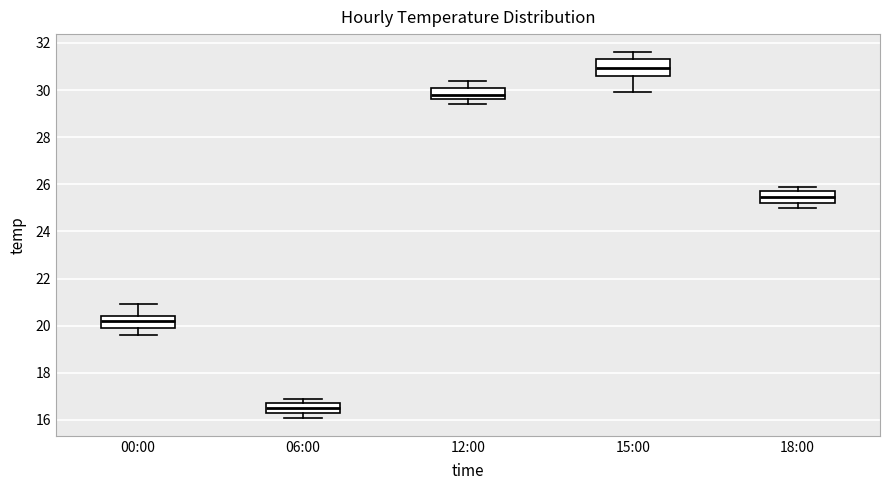

Reading left to right, read every box against the y-axis: the position of its median line, the range the box covers, and the ends of its whiskers. The values are not printed on the chart, so give them approximately, as read against the axis.

00:00: median 20.2, box 20.0 to 20.4, whiskers 19.6 to 21.0
06:00: median 16.6, box 16.4 to 16.8, whiskers 16.2 to 17.0
12:00: median 29.8, box 29.6 to 30.0, whiskers 29.4 to 30.4
15:00: median 31.0, box 30.6 to 31.4, whiskers 30.0 to 31.6
18:00: median 25.4, box 25.2 to 25.8, whiskers 25.0 to 26.0